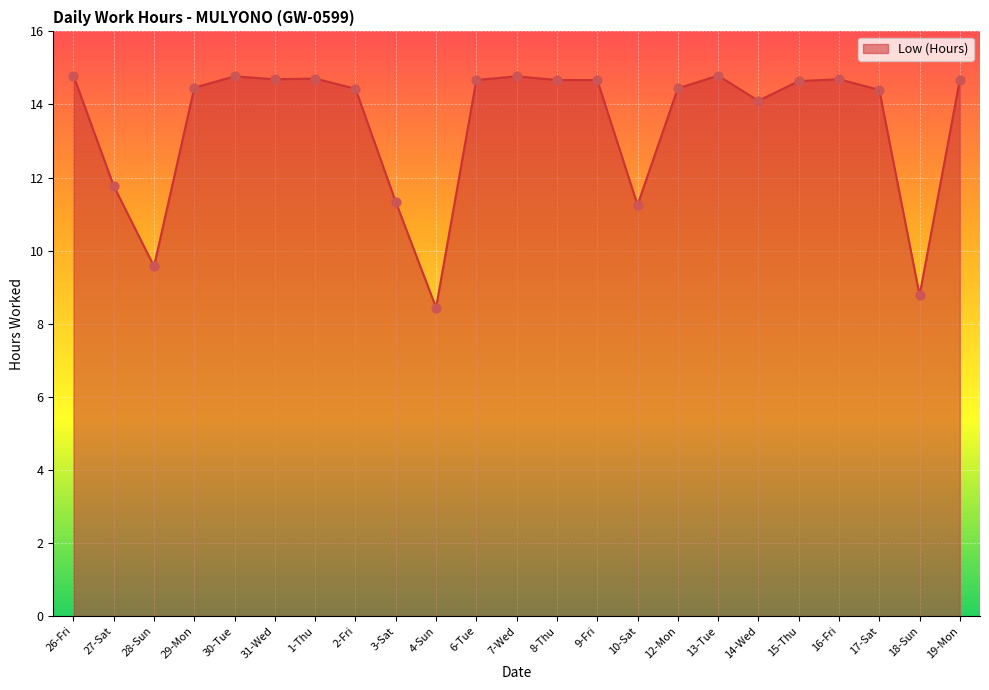

What is the ratio of the value at 17-Sat to the value at 10-Sat?

1.3